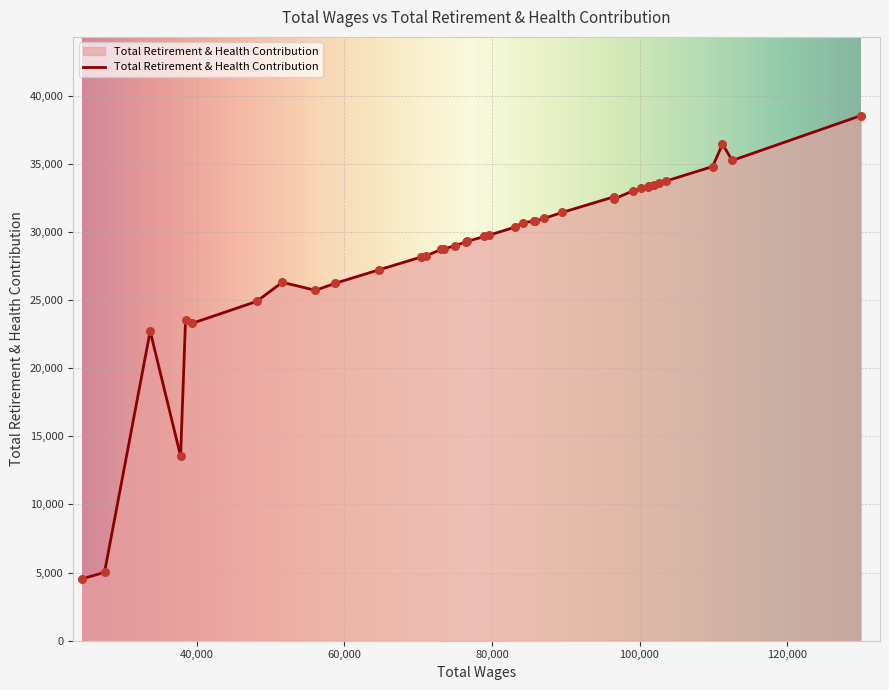

What is the minimum value shown in the chart?

4537